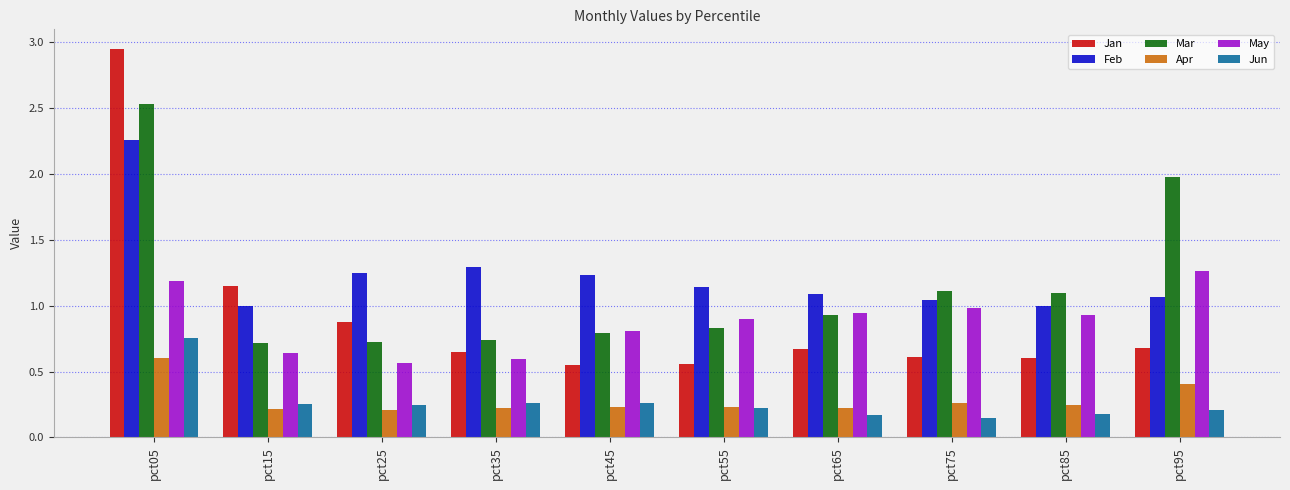

What are all the series names shown in the legend?

Jan, Feb, Mar, Apr, May, Jun